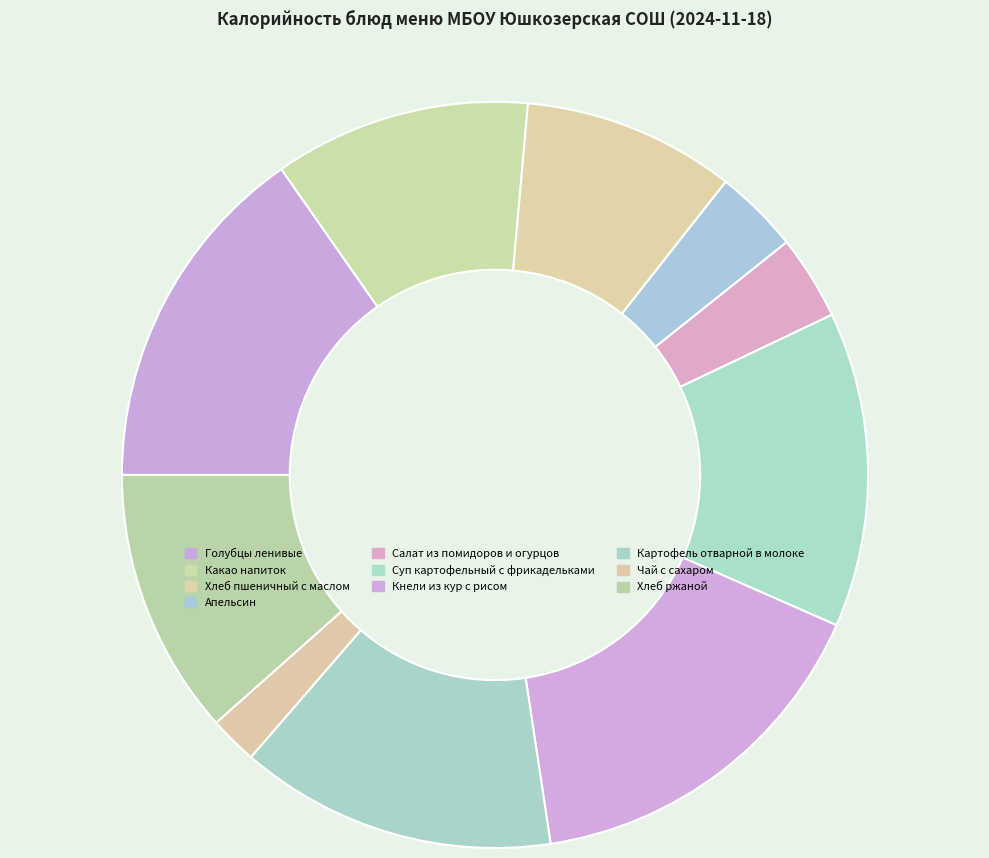

What is the total percentage of Кнели из кур с рисом and Картофель отварной в молоке?

29.7%